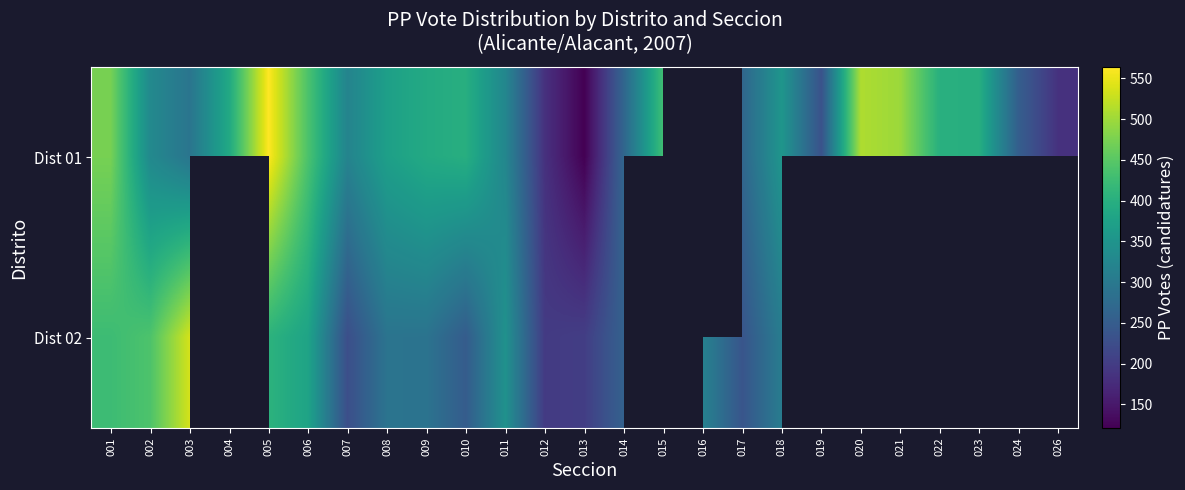

Which category has the lowest value in the Dist 01 series?

013